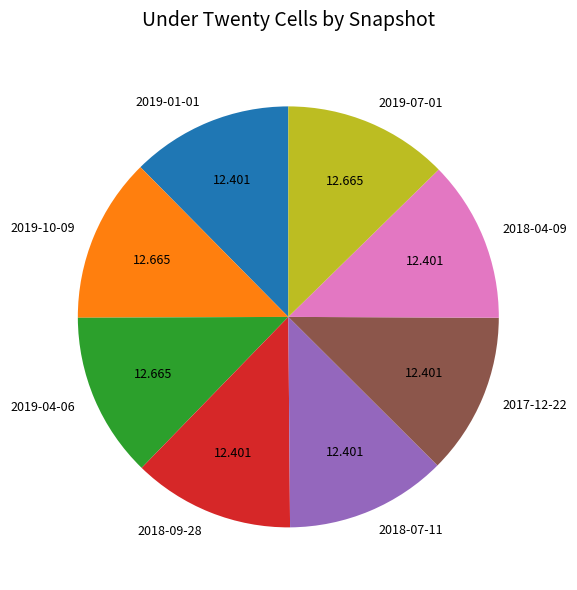

Count the number of slices in the pie.

8